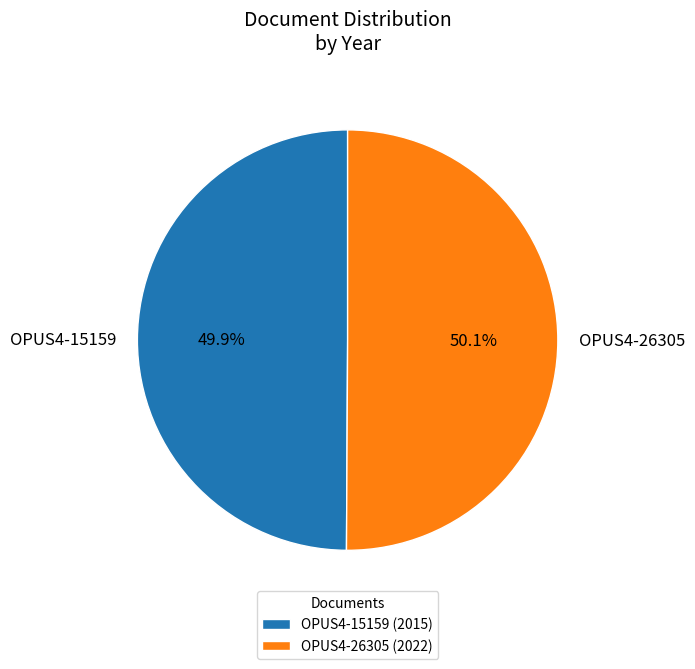

How many slices are in this pie chart?

2